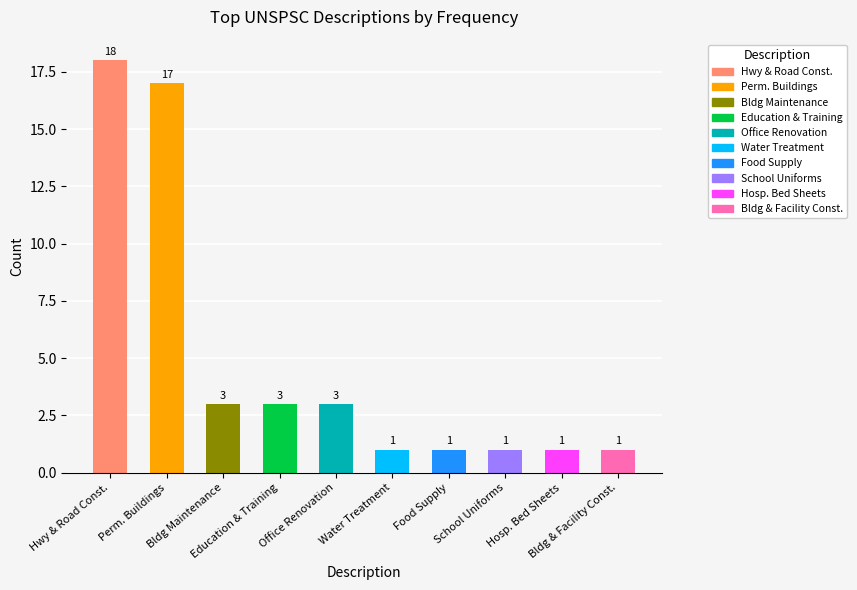

Are the bars horizontal?

No